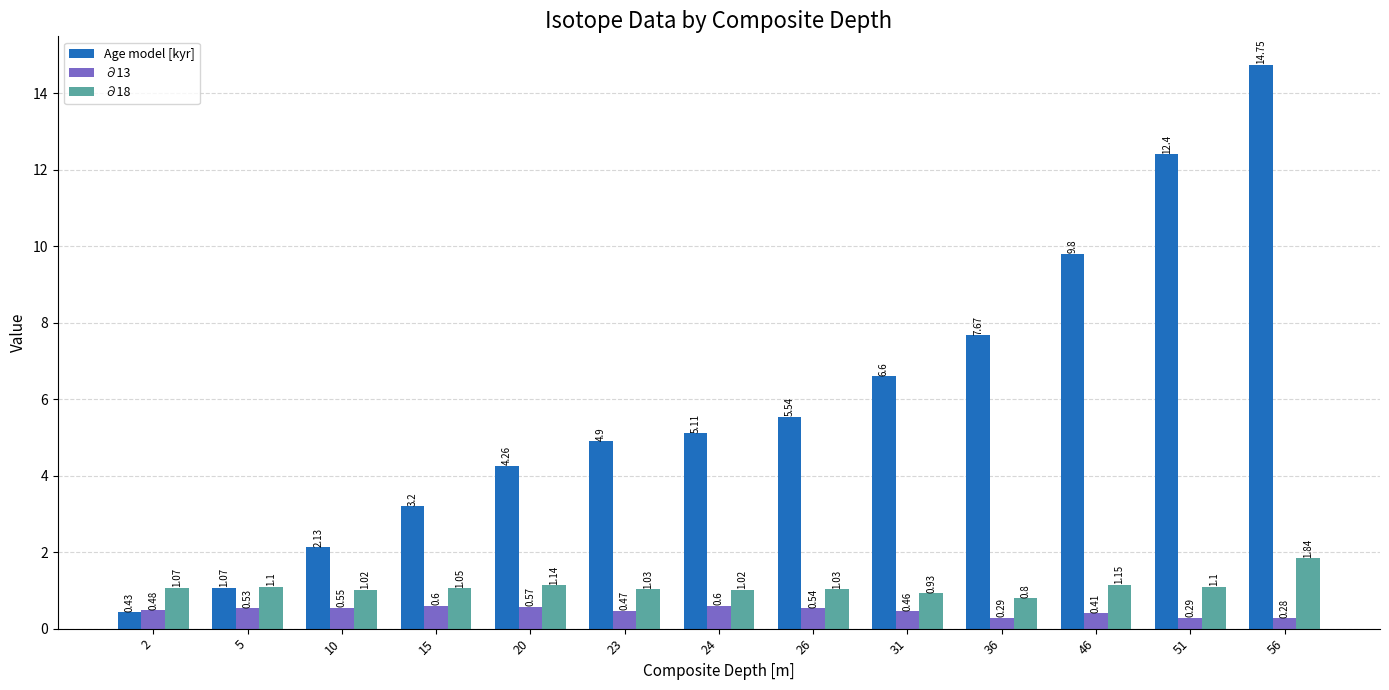

What is the sum of the Age model [kyr] values at 23 and 26?

10.4